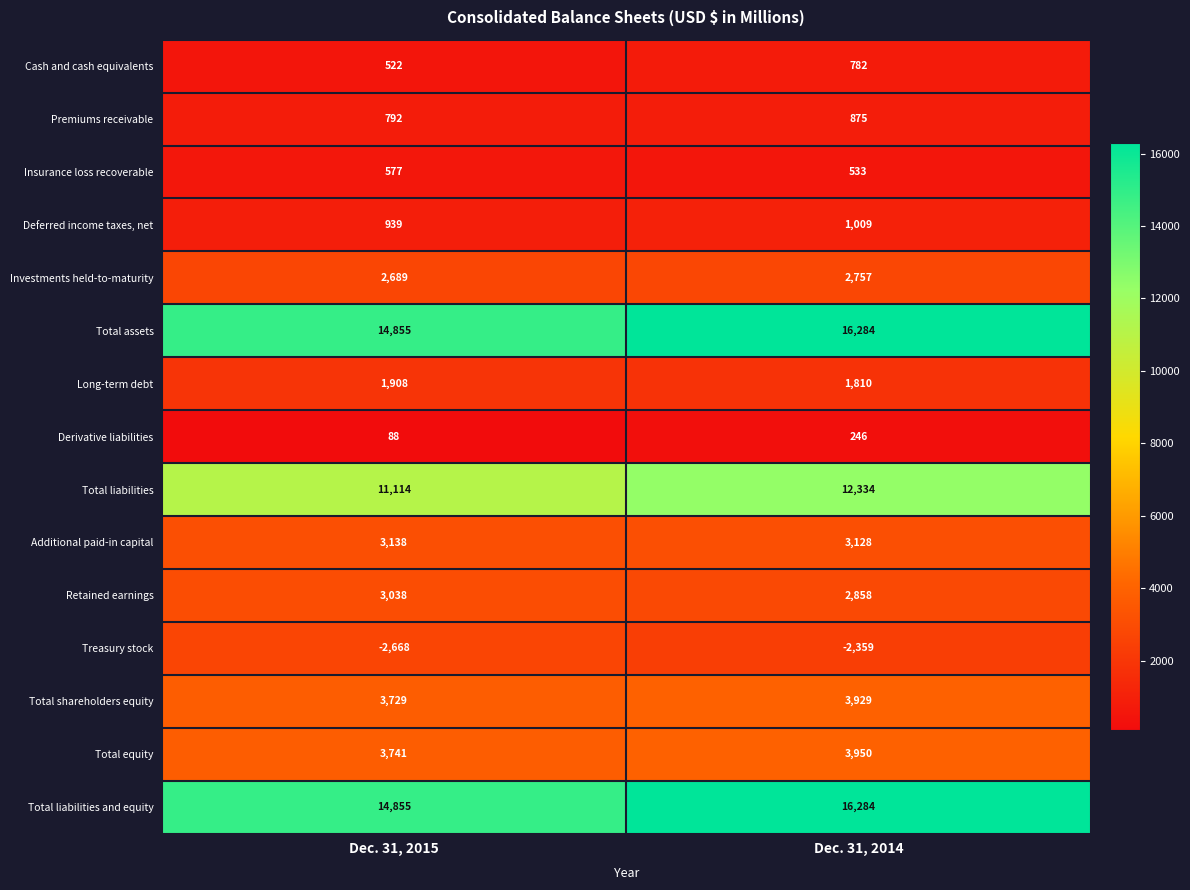

What is the spread (max minus min) of values at Dec. 31, 2015?

17523